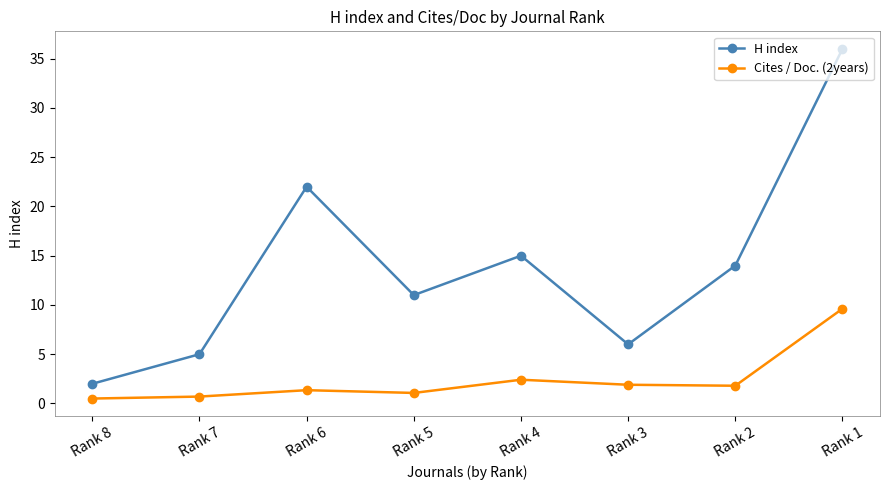

Is this an area chart (filled region under the line)?

No